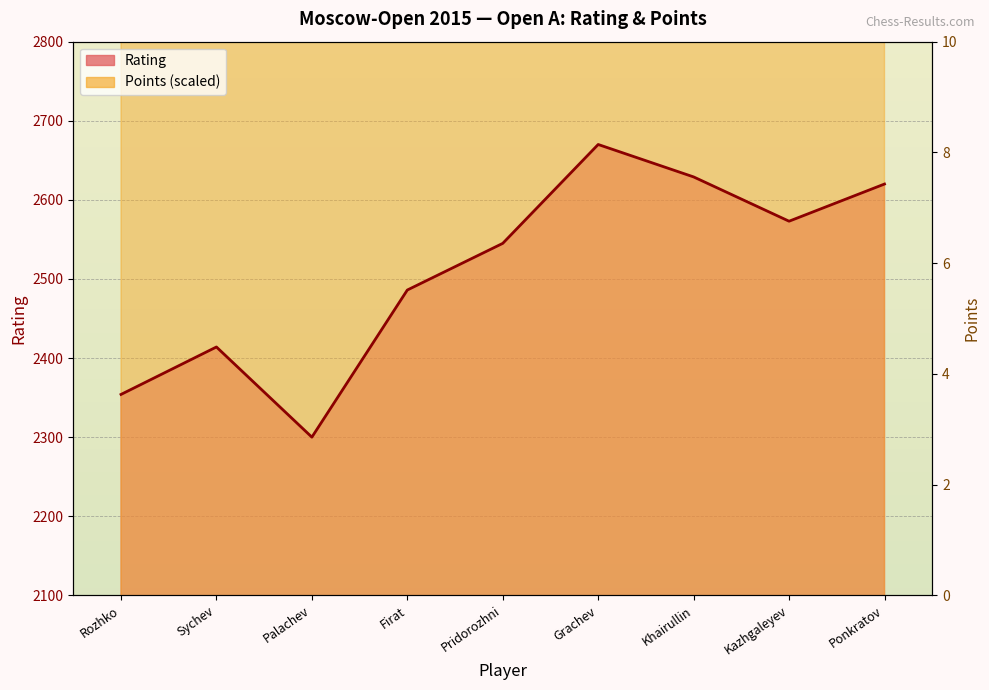

Where does the Points series first go above 4380?

Grachev